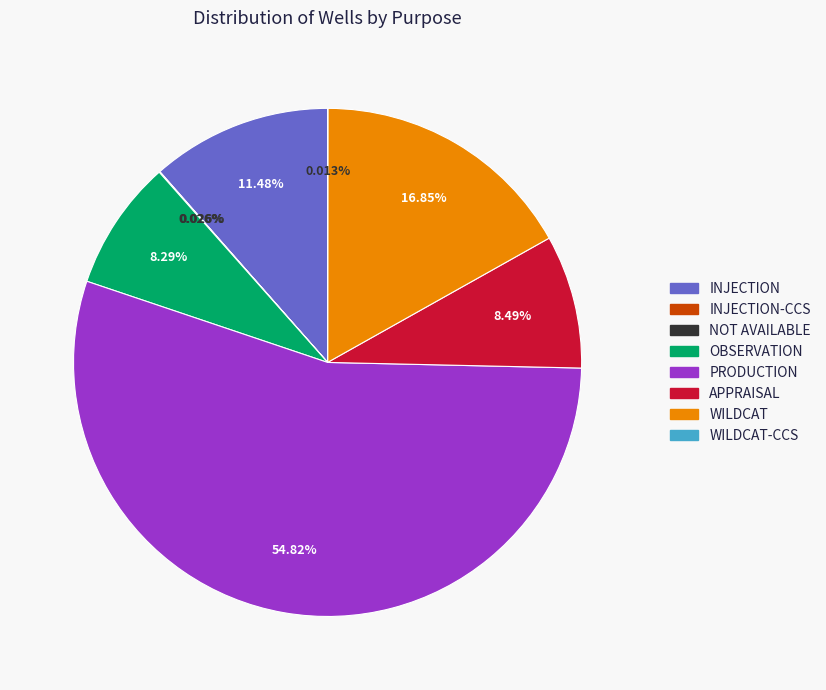

Is there any slice that represents more than half of the pie?

Yes